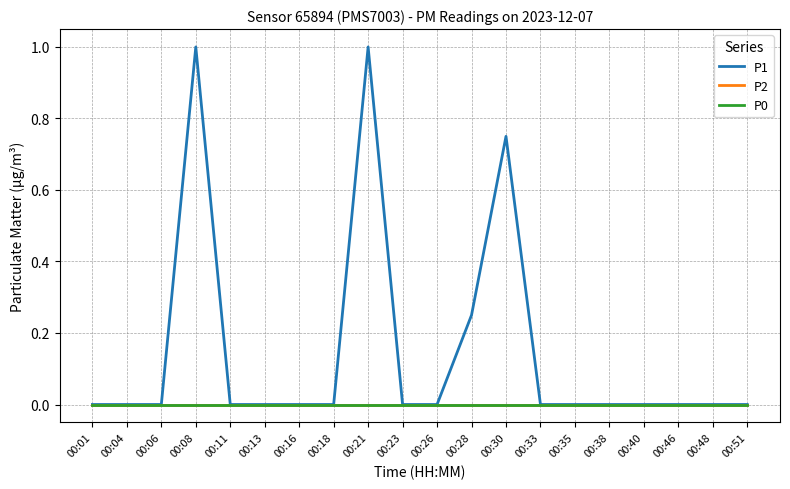

List the series in order of their peak value, highest first.

P1, P2, P0